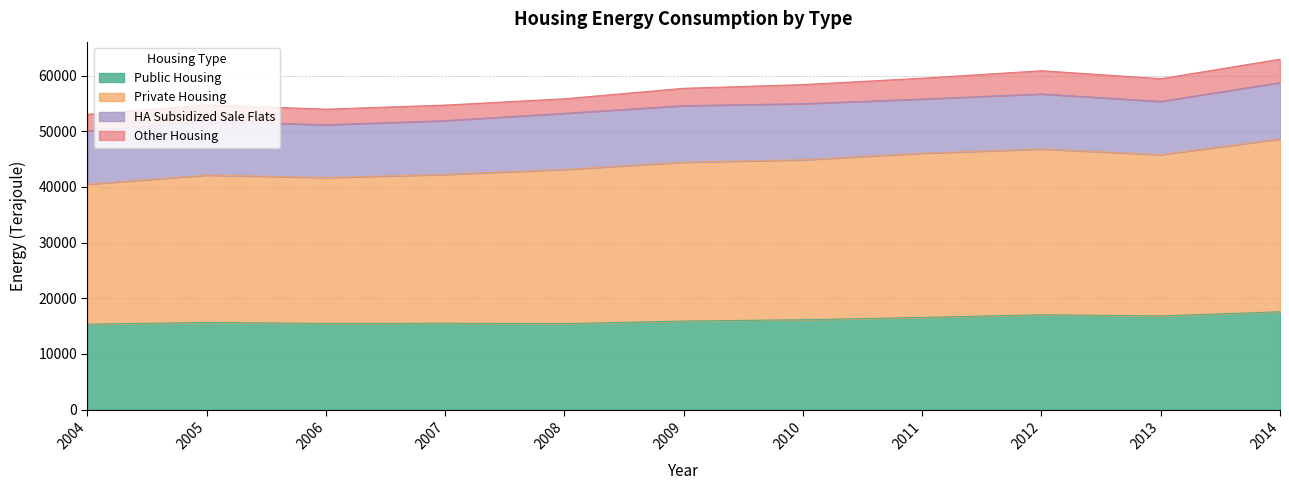

The Public Housing series shows 21117 at 2006. True or false?

False